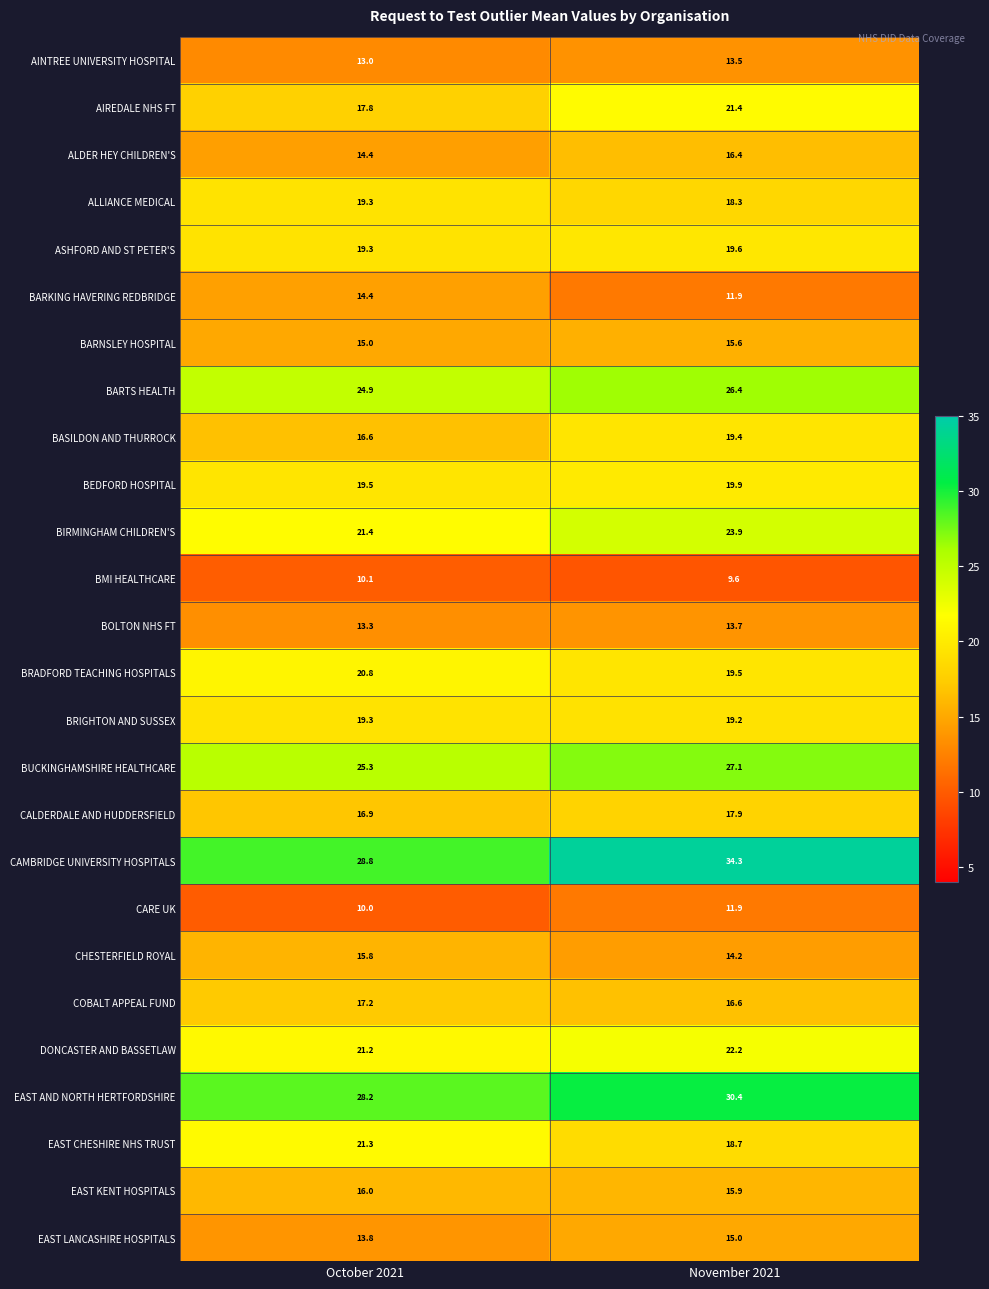

What is the difference between the maximum and minimum values in the BARKING HAVERING REDBRIDGE series?

2.5